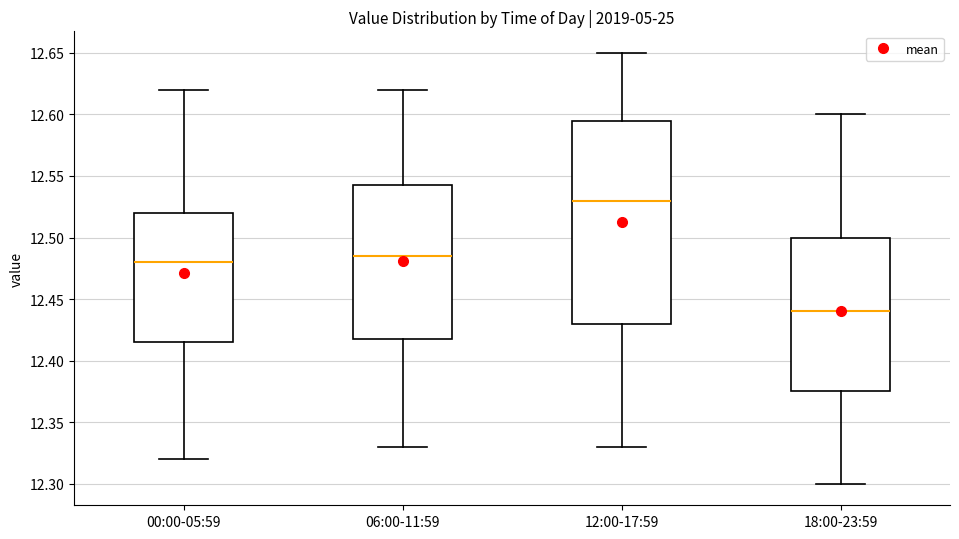

Which box has the highest median line?

12:00-17:59